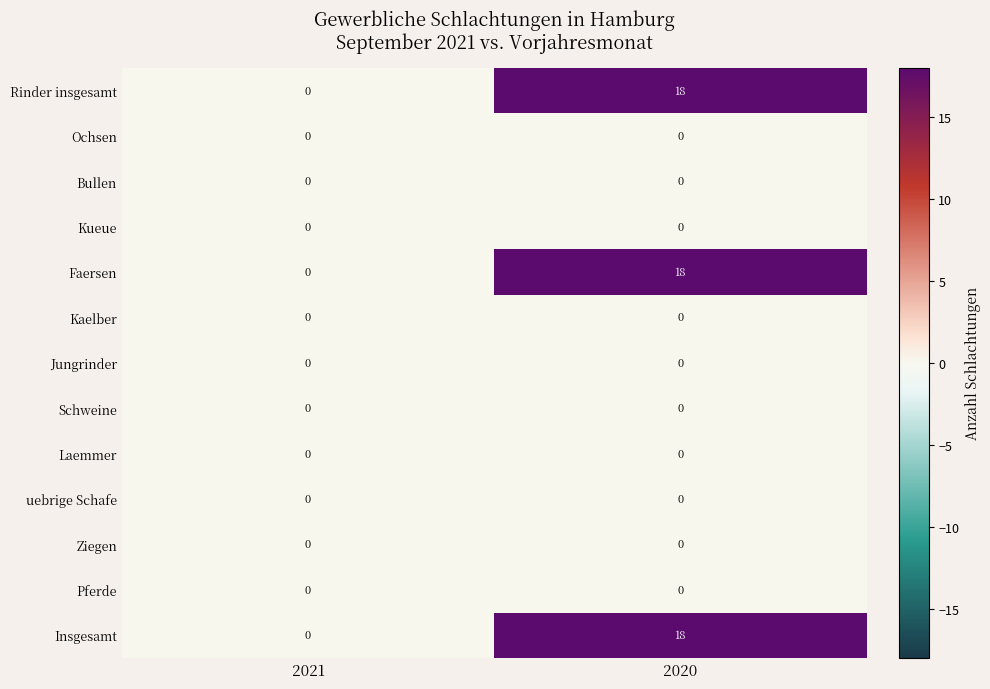

Which category has the highest value across all series?

2020